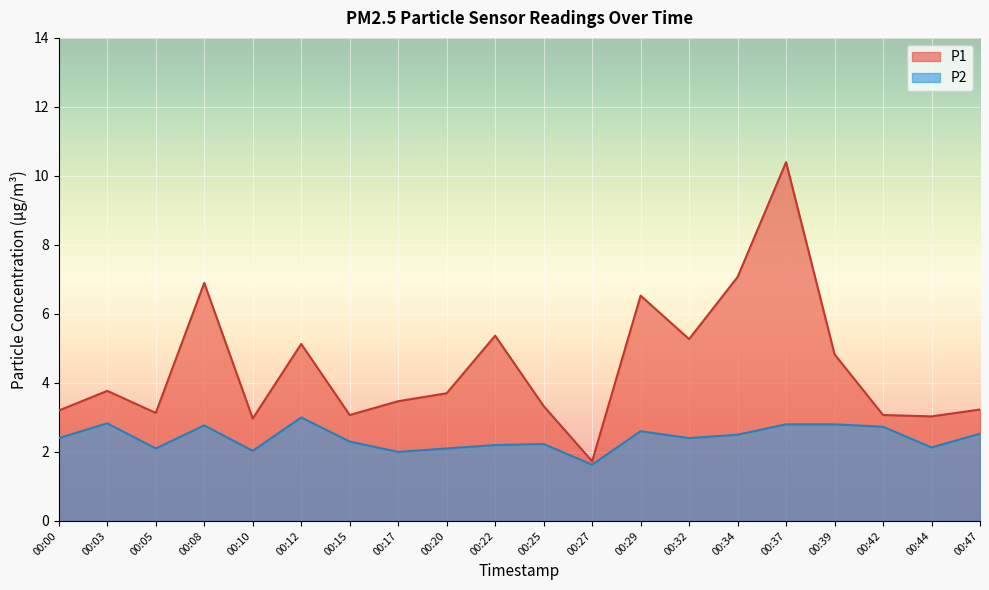

At which category does P2 reach its first local valley?

00:05